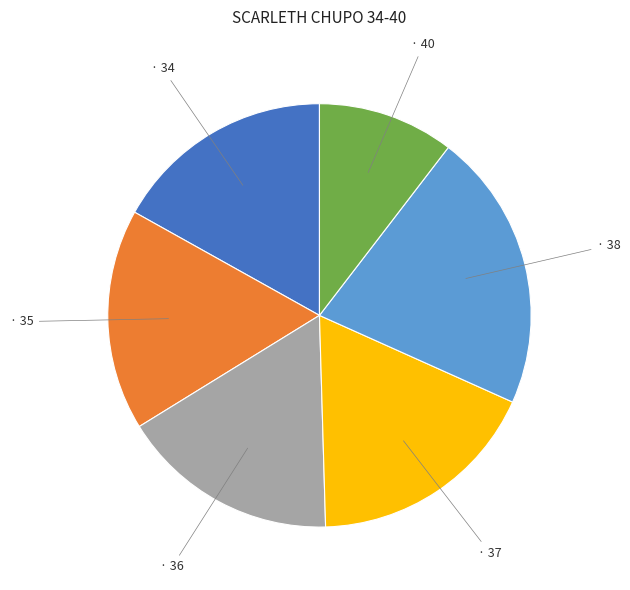

Is there any slice that represents more than half of the pie?

No